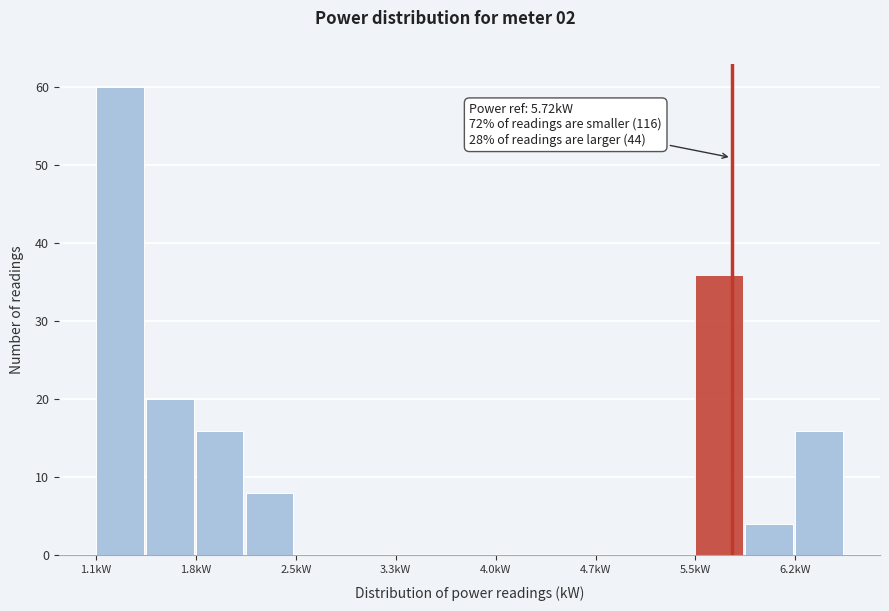

Around what value on the x-axis is the tallest bar? Give the approximate position of its centre, as read against the axis.

1.3